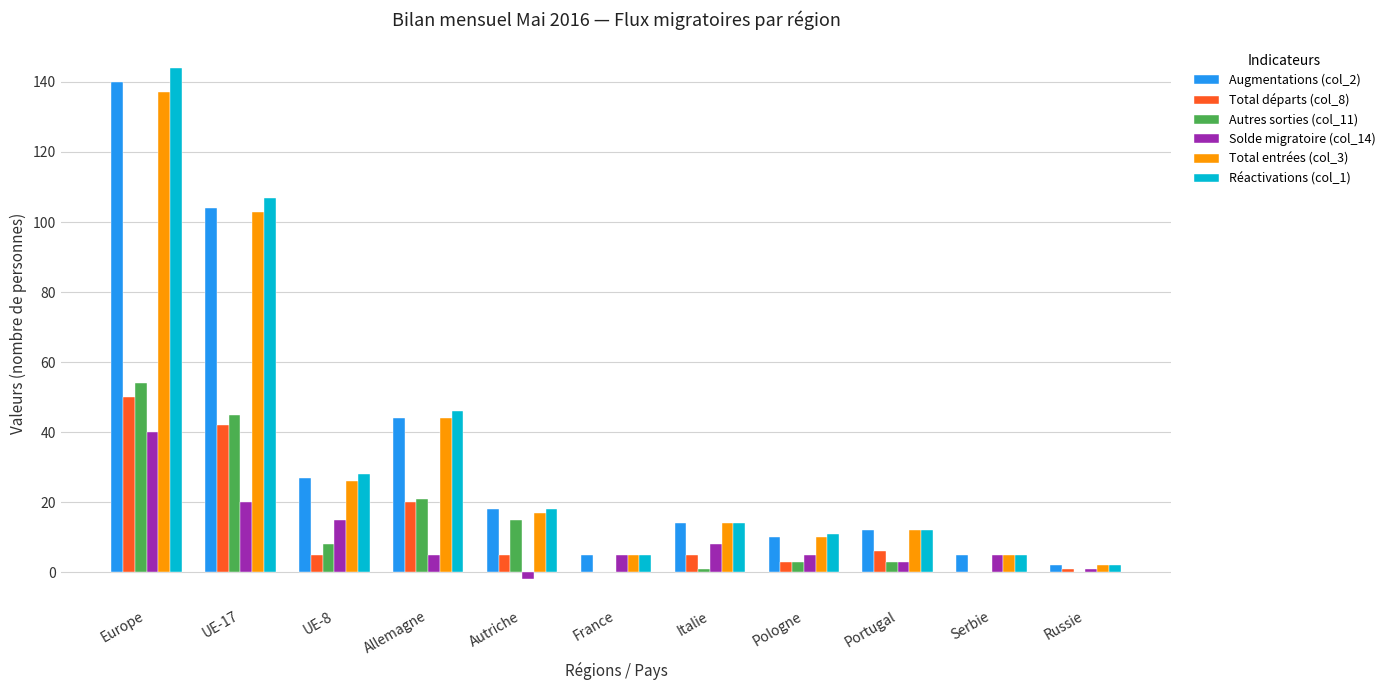

Is the value of Augmentations (col_2) at Pologne greater than the value of Réactivations (col_1) at UE-8?

No